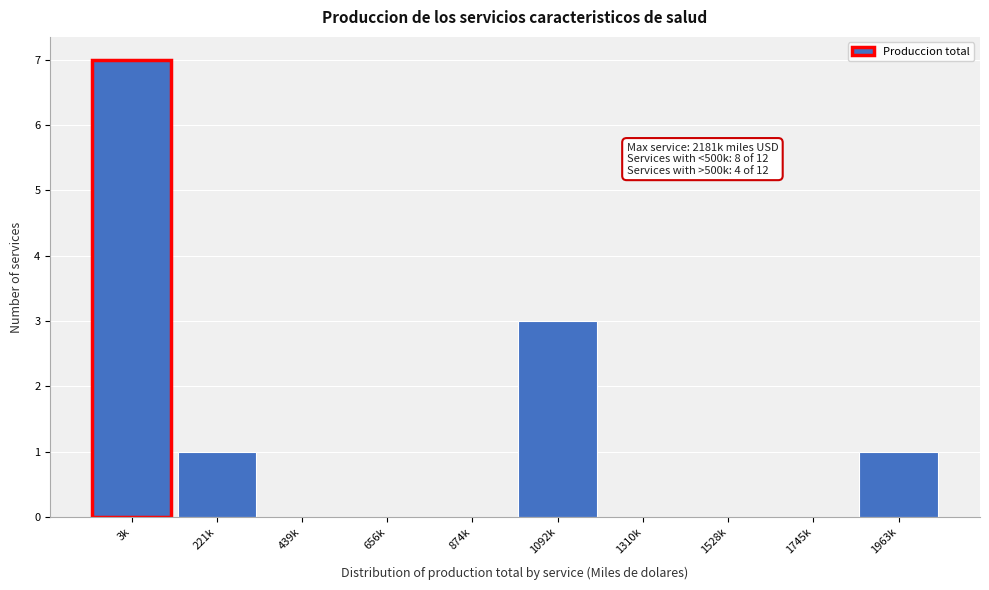

Reading left to right, transcribe all the data shown in this chart.

3k=7	221k=1	439k=0	656k=0	874k=0	1092k=3	1310k=0	1528k=0	1745k=0	1963k=1